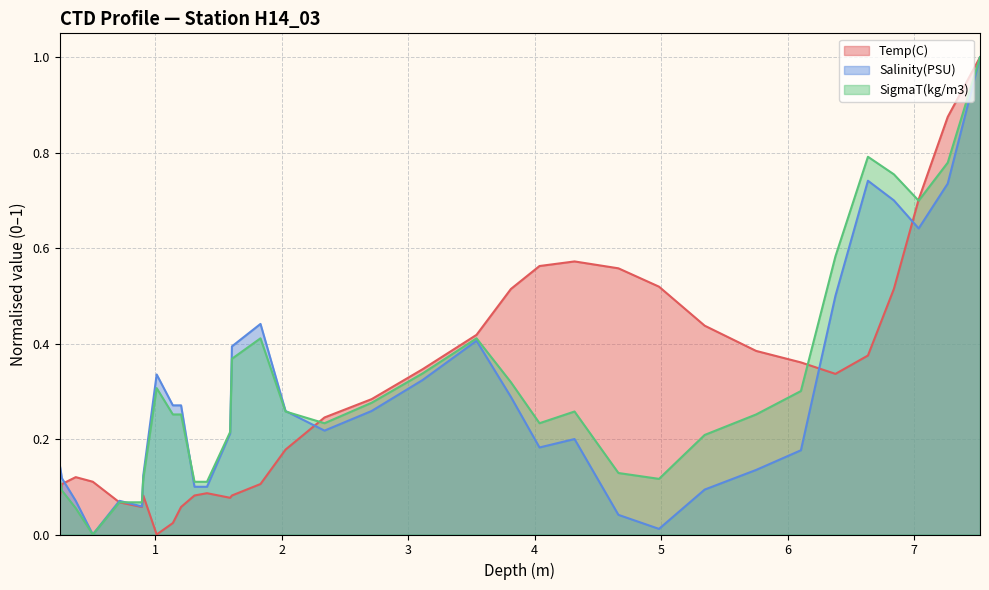

How many times do Salinity(PSU) and SigmaT(kg/m3) cross each other?

5